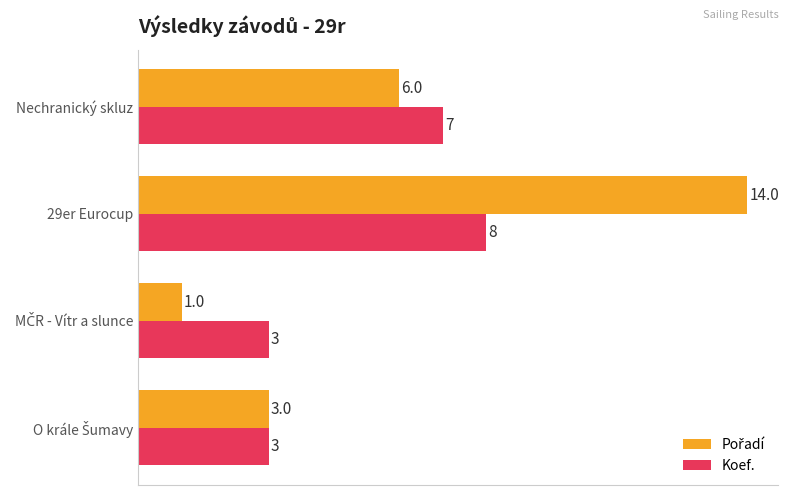

What is the minimum value for Koef.?

3